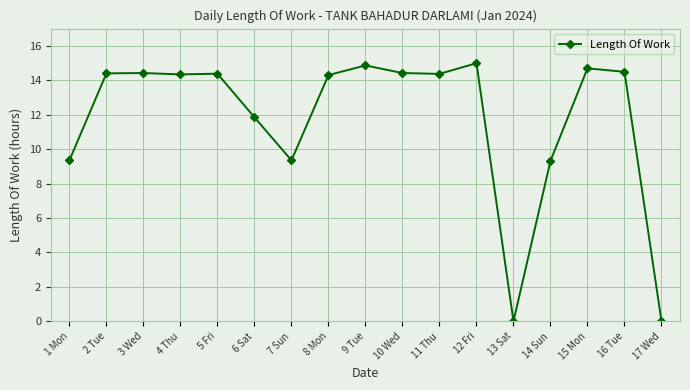

What is the greatest value displayed?

15.0